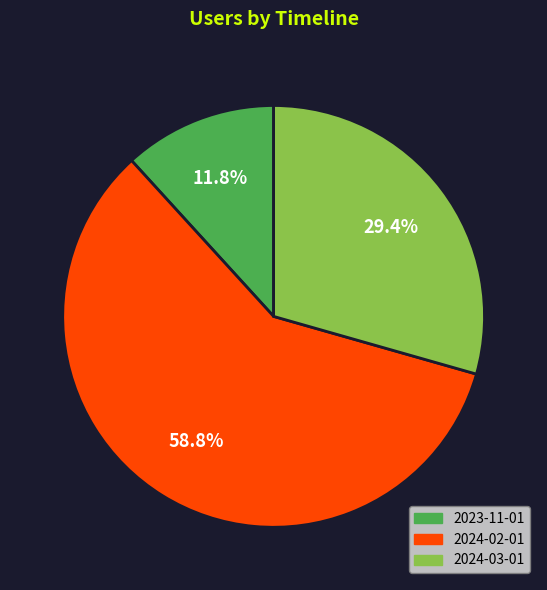

What portion of the pie excludes 2024-03-01?

70.6%